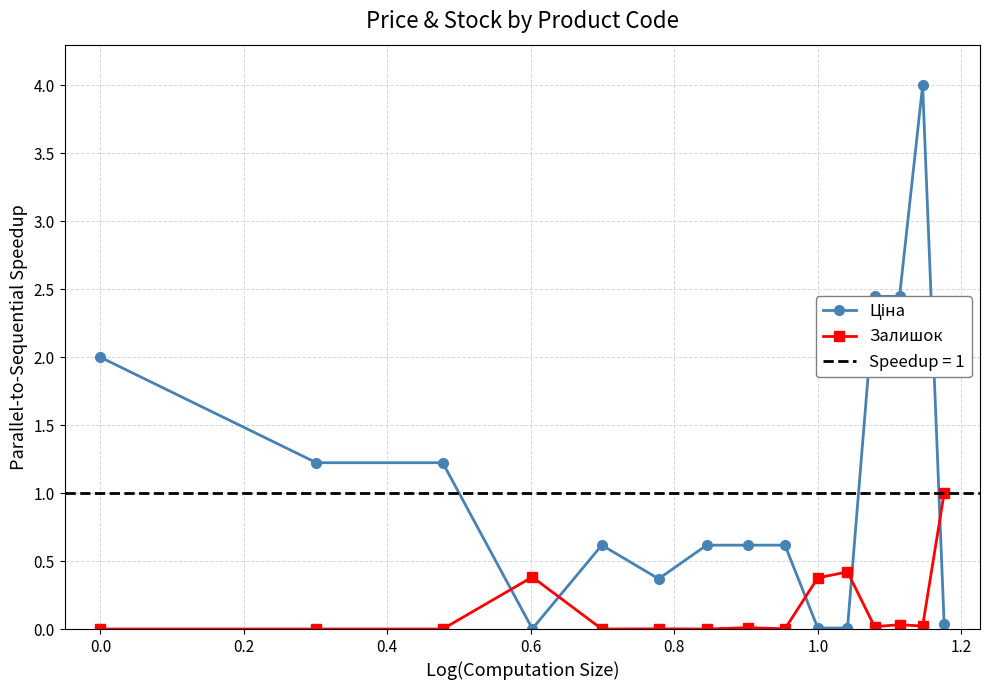

In Ціна, how many points are lower than both neighbors (excluding endpoints)?

2